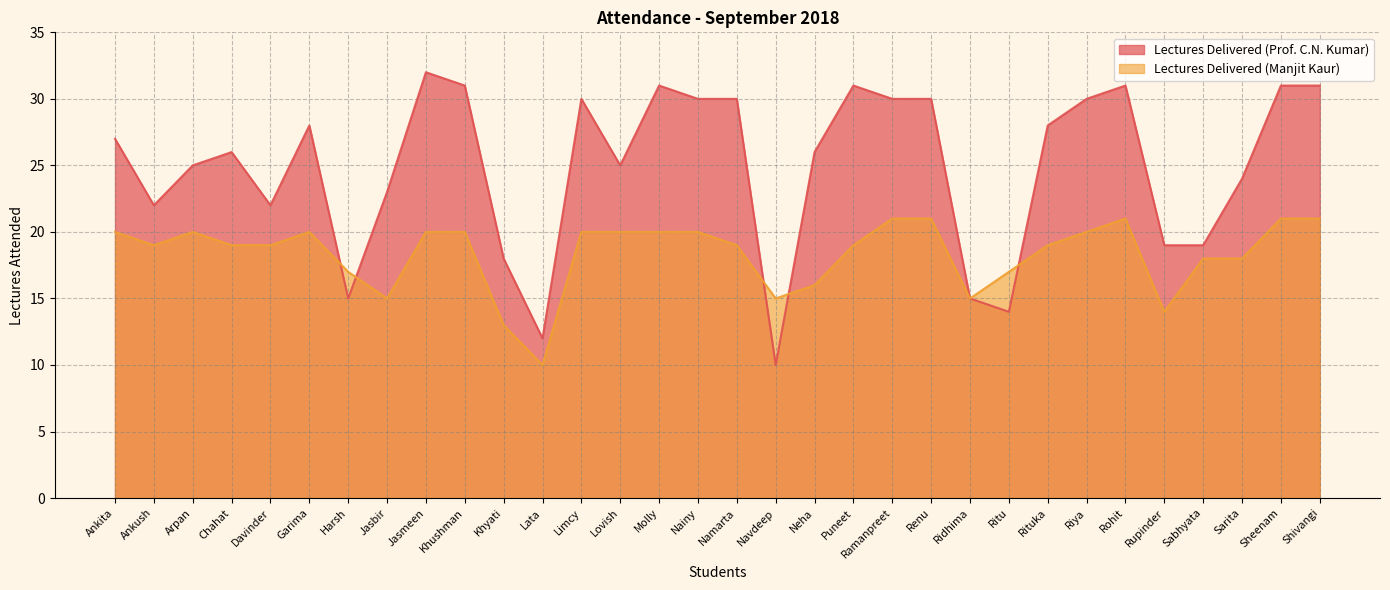

Reading left to right, what are all the values shown in this chart?

Lectures Delivered (Prof. C.N. Kumar): Ankita=27	Ankush=22	Arpan=25	Chahat=26	Davinder=22	Garima=28	Harsh=15	Jasbir=23	Jasmeen=32	Khushman=31	Khyati=18	Lata=12	Limcy=30	Lovish=25	Molly=31	Nainy=30	Namarta=30	Navdeep=10	Neha=26	Puneet=31	Ramanpreet=30	Renu=30	Ridhima=15	Ritu=14	Rituka=28	Riya=30	Rohit=31	Rupinder=19	Sabhyata=19	Sarita=24	Sheenam=31	Shivangi=31
Lectures Delivered (Manjit Kaur): Ankita=20	Ankush=19	Arpan=20	Chahat=19	Davinder=19	Garima=20	Harsh=17	Jasbir=15	Jasmeen=20	Khushman=20	Khyati=13	Lata=10	Limcy=20	Lovish=20	Molly=20	Nainy=20	Namarta=19	Navdeep=15	Neha=16	Puneet=19	Ramanpreet=21	Renu=21	Ridhima=15	Ritu=17	Rituka=19	Riya=20	Rohit=21	Rupinder=14	Sabhyata=18	Sarita=18	Sheenam=21	Shivangi=21